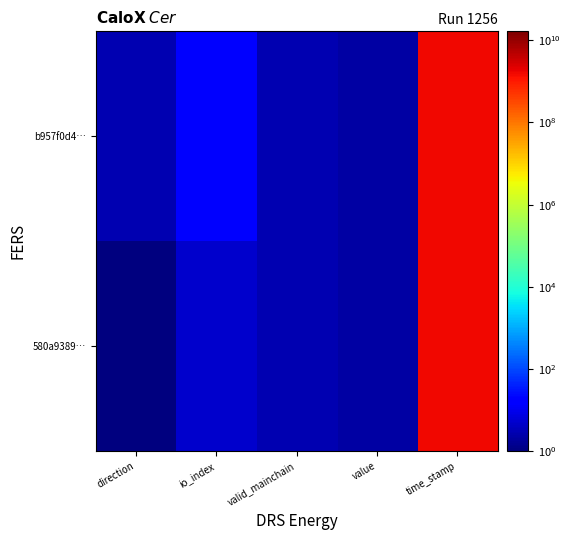

Which category has the highest value across all series?

time_stamp